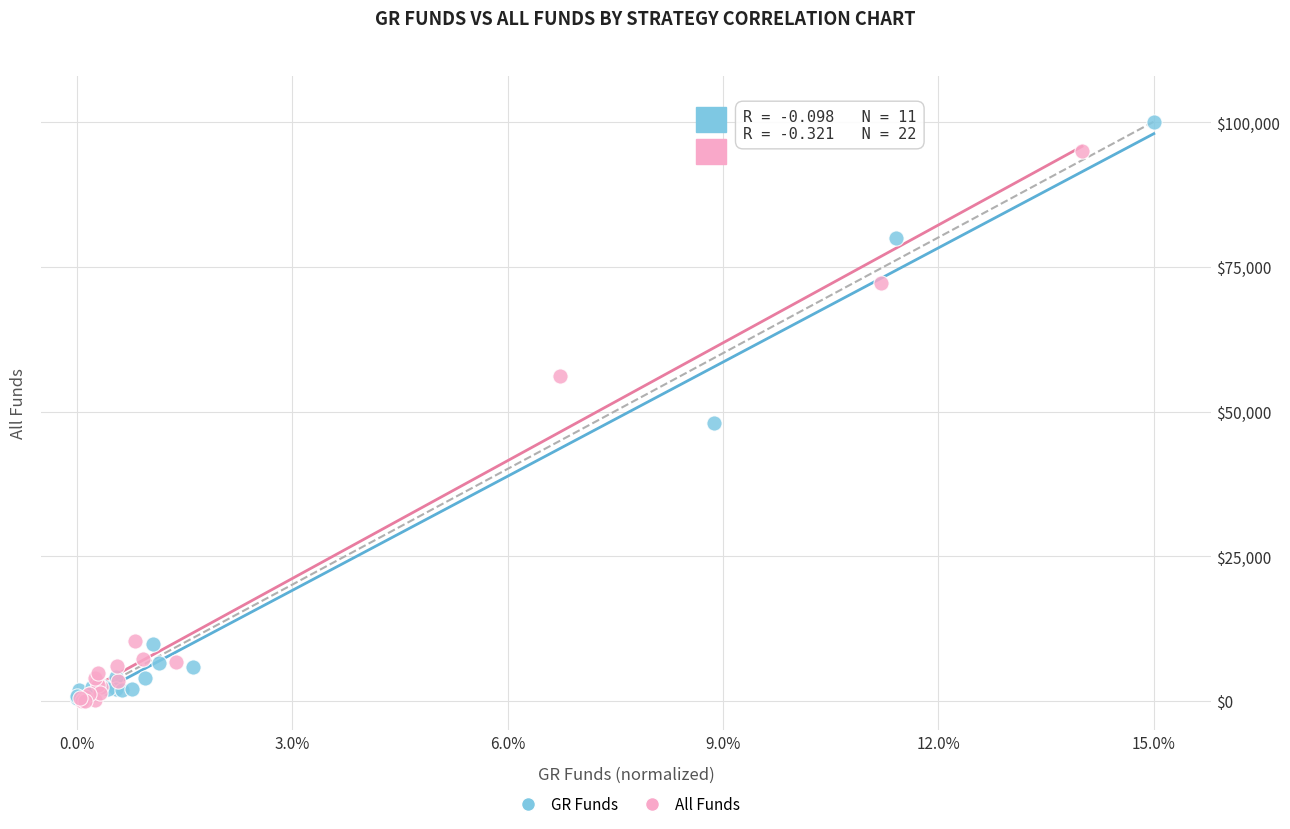

What are all the series names shown in the legend?

GR Funds, All Funds